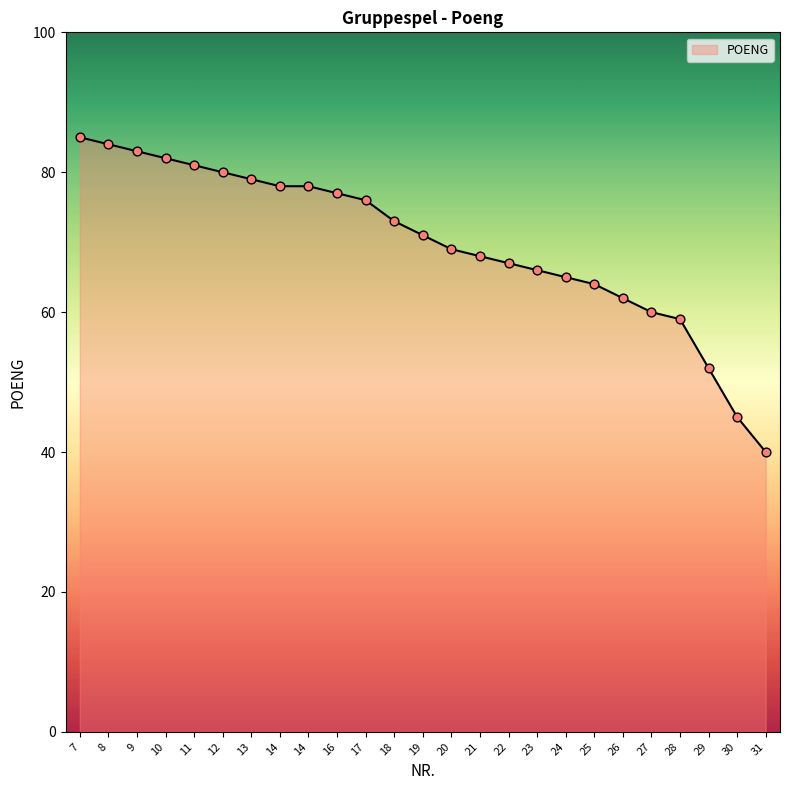

How many lines are shown in the chart?

1